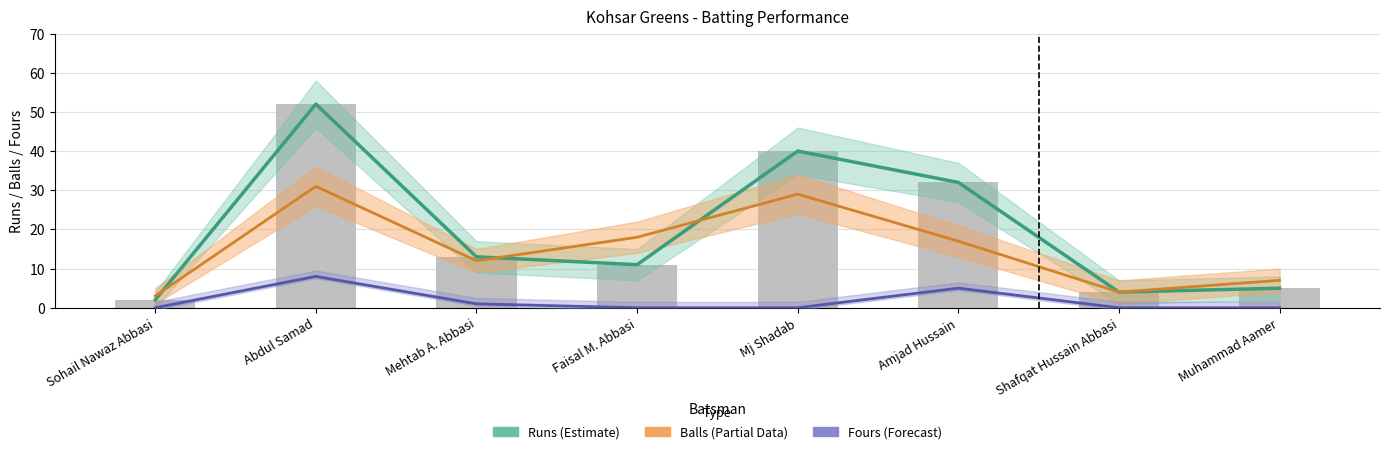

Is it true that Fours (Forecast) equals 4 at Shafqat Hussain Abbasi?

False